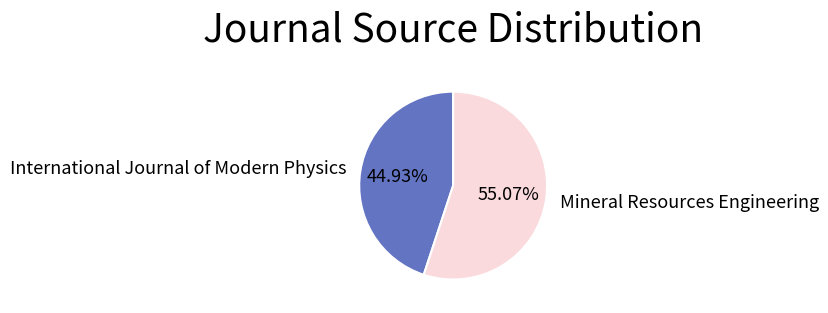

To the nearest percent, what percentage of the pie is Mineral Resources Engineering?

55%